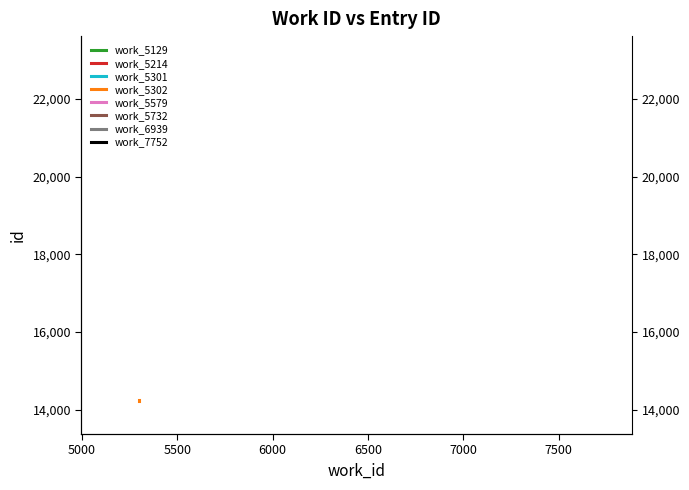

Reading right to left, what are all the values shown in this chart?

work_5302: 14248	14234
work_7752: 23150	23149